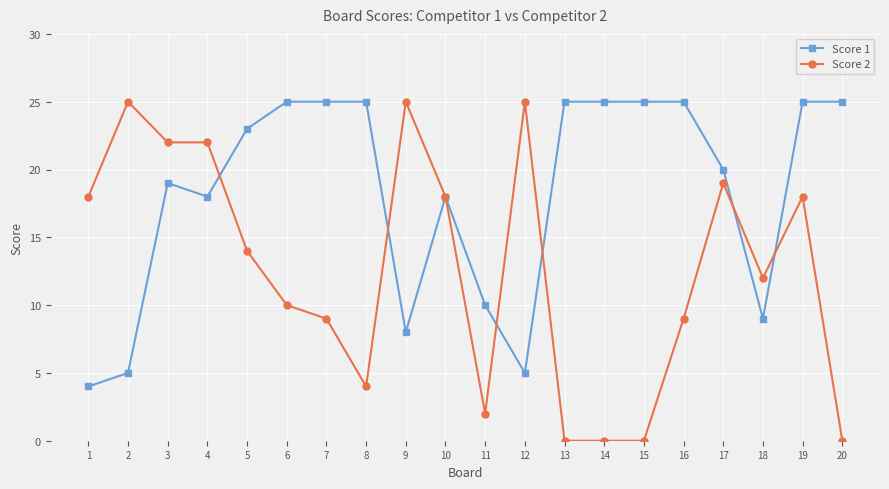

True or false: Score 2 has more than 2 points higher than both neighbors.

True